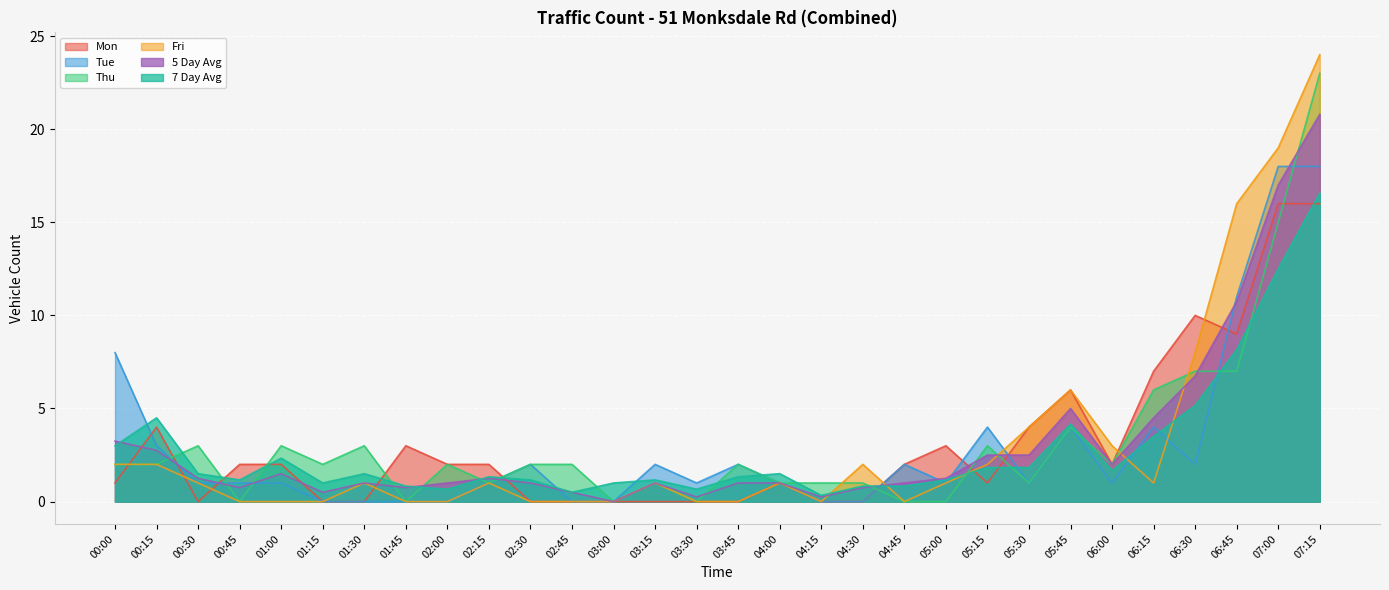

Reading left to right, extract all data points from this chart.

Mon: 1.0	4.0	0.0	2.0	2.0	0.0	0.0	3.0	2.0	2.0	0.0	0.0	0.0	0.0	0.0	0.0	1.0	0.0	0.0	2.0	3.0	1.0	4.0	6.0	2.0	7.0	10.0	9.0	16.0	16.0
Tue: 8.0	3.0	1.0	1.0	1.0	0.0	0.0	0.0	0.0	1.0	2.0	0.0	0.0	2.0	1.0	2.0	1.0	0.0	0.0	2.0	1.0	4.0	1.0	4.0	1.0	4.0	2.0	11.0	18.0	18.0
Thu: 2.0	2.0	3.0	0.0	3.0	2.0	3.0	0.0	2.0	1.0	2.0	2.0	0.0	1.0	0.0	2.0	1.0	1.0	1.0	0.0	0.0	3.0	1.0	4.0	2.0	6.0	7.0	7.0	15.0	23.0
Fri: 2.0	2.0	1.0	0.0	0.0	0.0	1.0	0.0	0.0	1.0	0.0	0.0	0.0	1.0	0.0	0.0	1.0	0.0	2.0	0.0	1.0	2.0	4.0	6.0	3.0	1.0	8.0	16.0	19.0	24.0
5 Day Avg: 3.2	2.8	1.2	0.8	1.5	0.5	1.0	0.8	1.0	1.2	1.0	0.5	0.0	1.0	0.2	1.0	1.0	0.2	0.8	1.0	1.2	2.5	2.5	5.0	2.0	4.5	6.8	10.8	17.0	20.8
7 Day Avg: 3.0	4.5	1.5	1.2	2.3	1.0	1.5	0.8	0.7	1.3	1.2	0.5	1.0	1.2	0.7	1.3	1.5	0.3	0.8	0.8	1.2	1.8	1.8	4.2	1.7	3.5	5.2	8.2	12.5	16.6